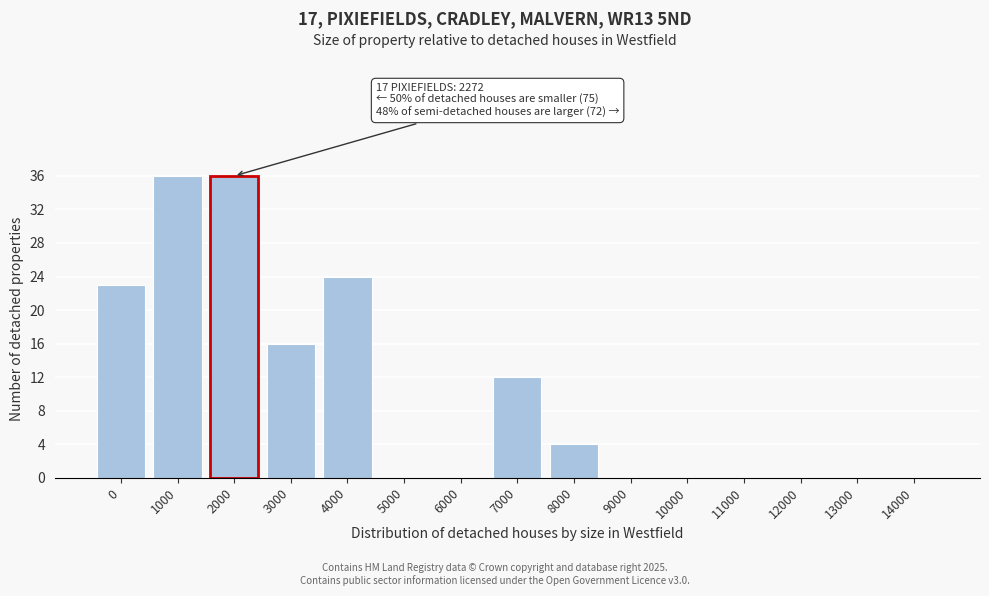

Reading left to right, transcribe all the data shown in this chart.

0=23	1000=36	2000=36	3000=16	4000=24	5000=0	6000=0	7000=12	8000=4	9000=0	10000=0	11000=0	12000=0	13000=0	14000=0